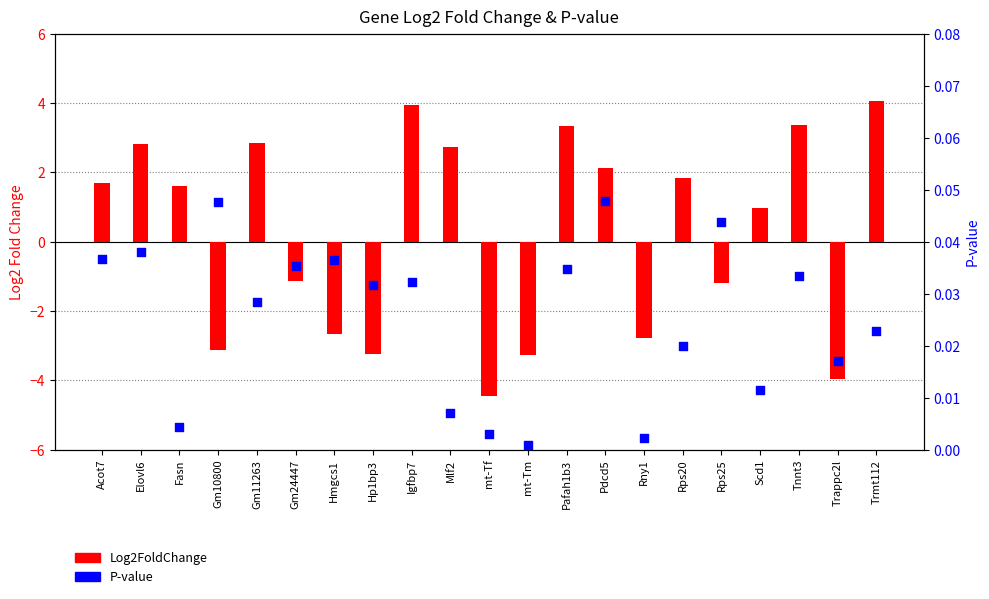

What is the total value across all series at Rps20?

1.9